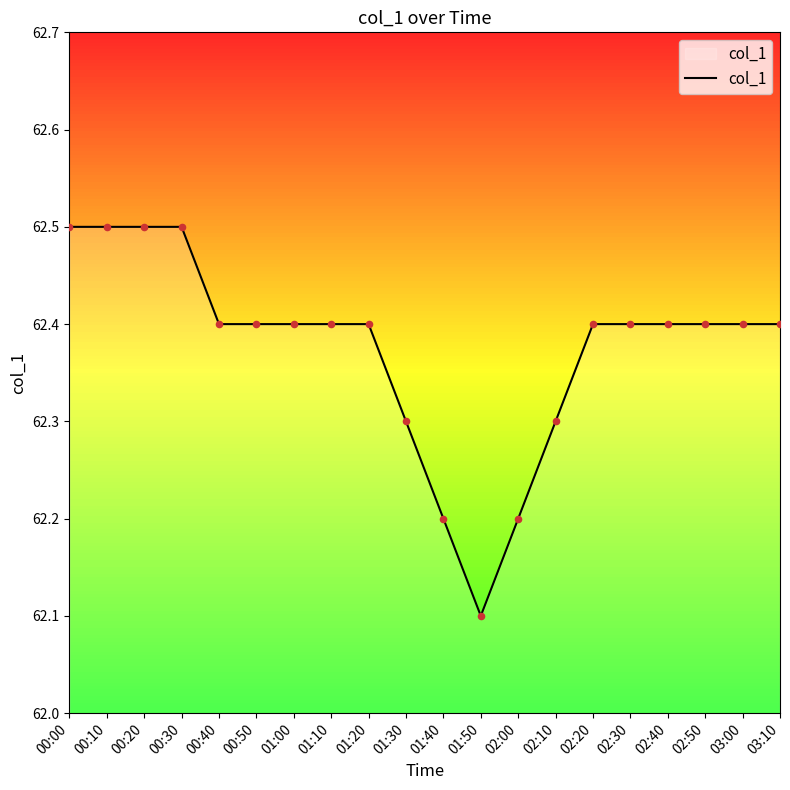

Approximately how many times larger is the value at 02:10 compared to 01:50?

1.0